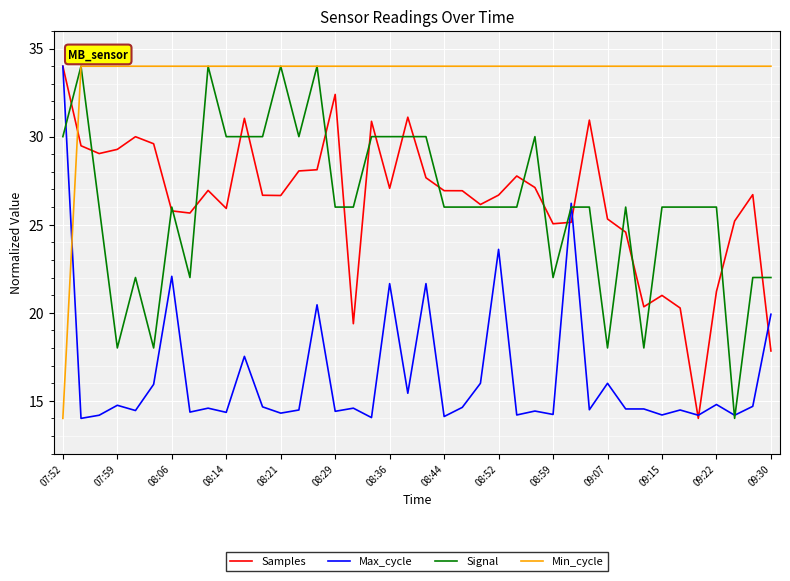

Which series has the largest total across all categories?

Min_cycle